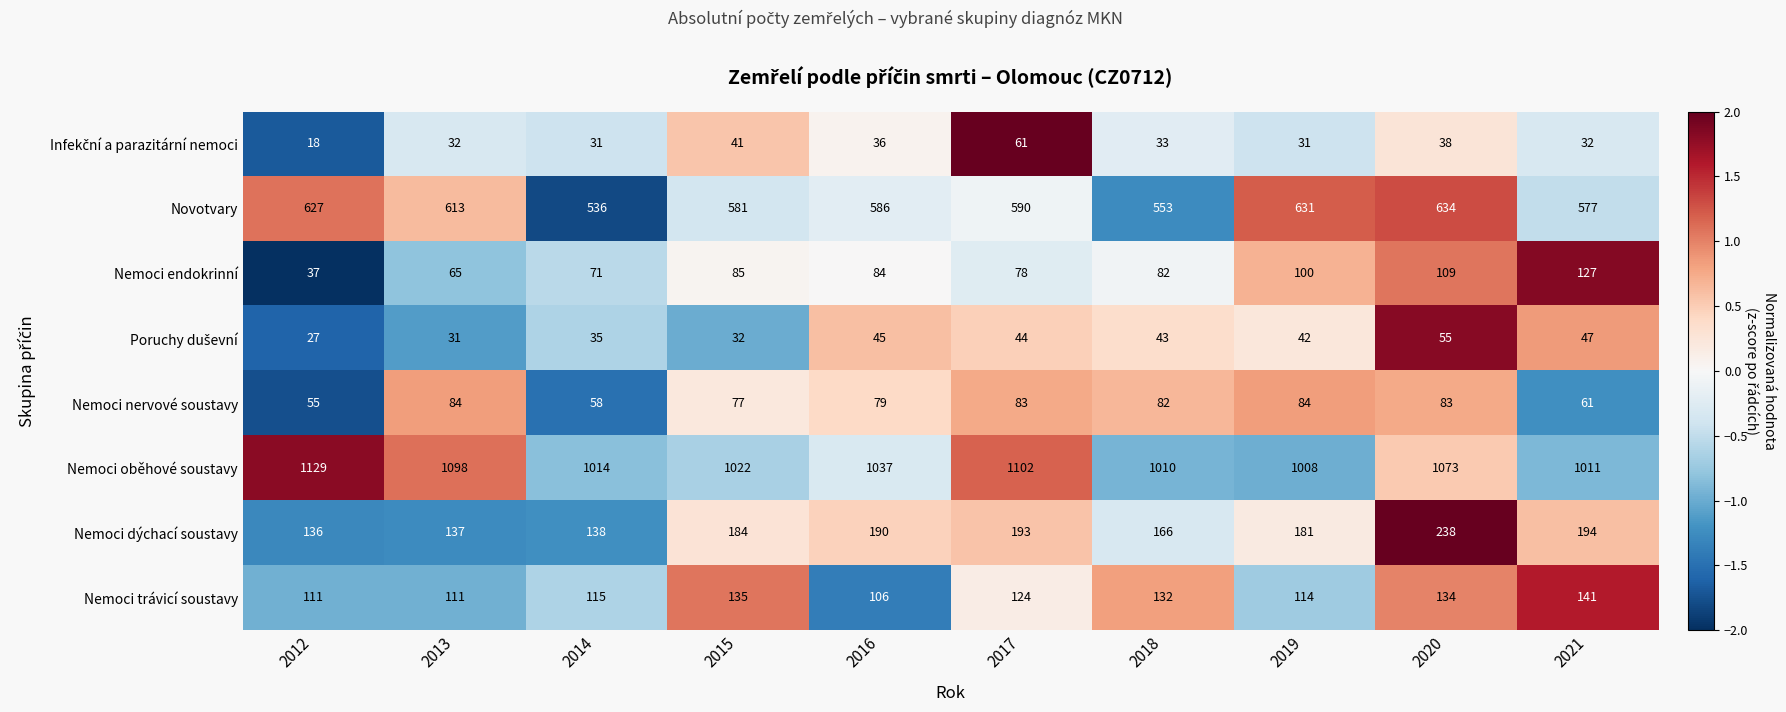

What is the maximum value shown in the chart?

1129